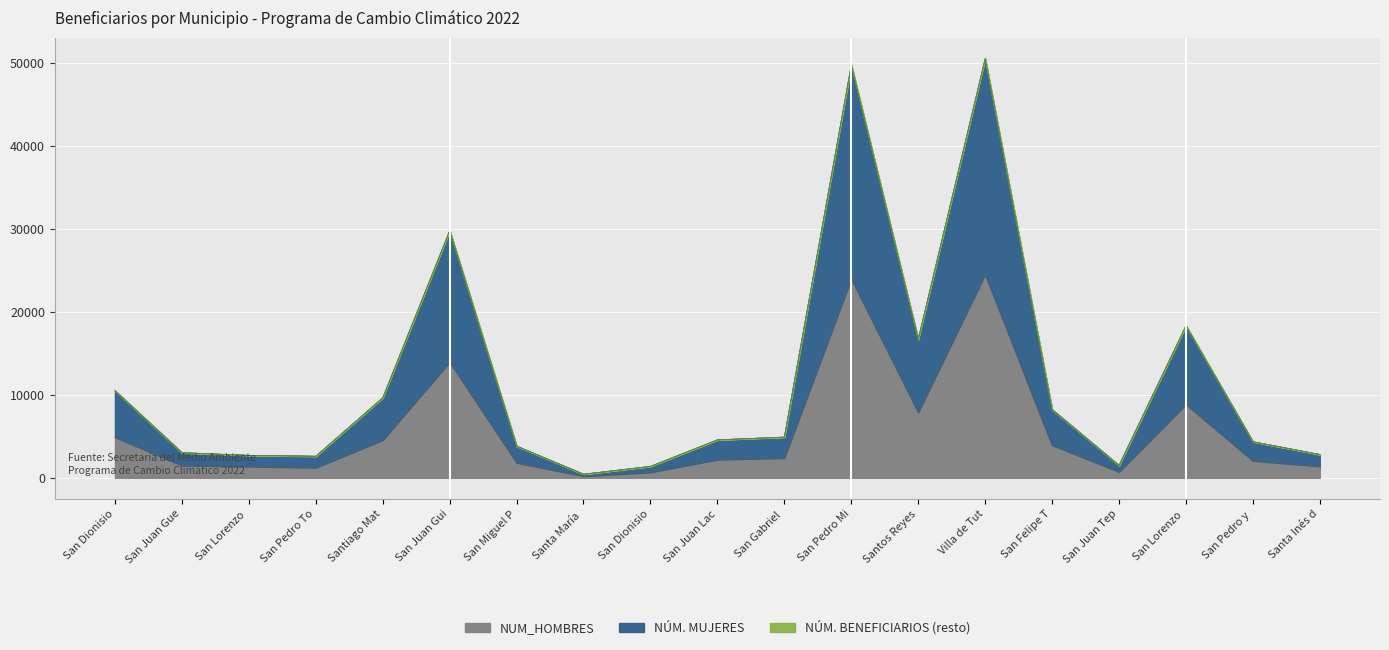

Rank the categories by NUM_HOMBRES value from highest to lowest.

Villa de Tut, San Pedro Mi, San Juan Gui, San Lorenzo, Santos Reyes, San Dionisio, Santiago Mat, San Felipe T, San Gabriel, San Juan Lac, San Pedro y, San Miguel P, San Juan Gue, Santa Inés d, San Lorenzo, San Pedro To, San Juan Tep, San Dionisio, Santa María